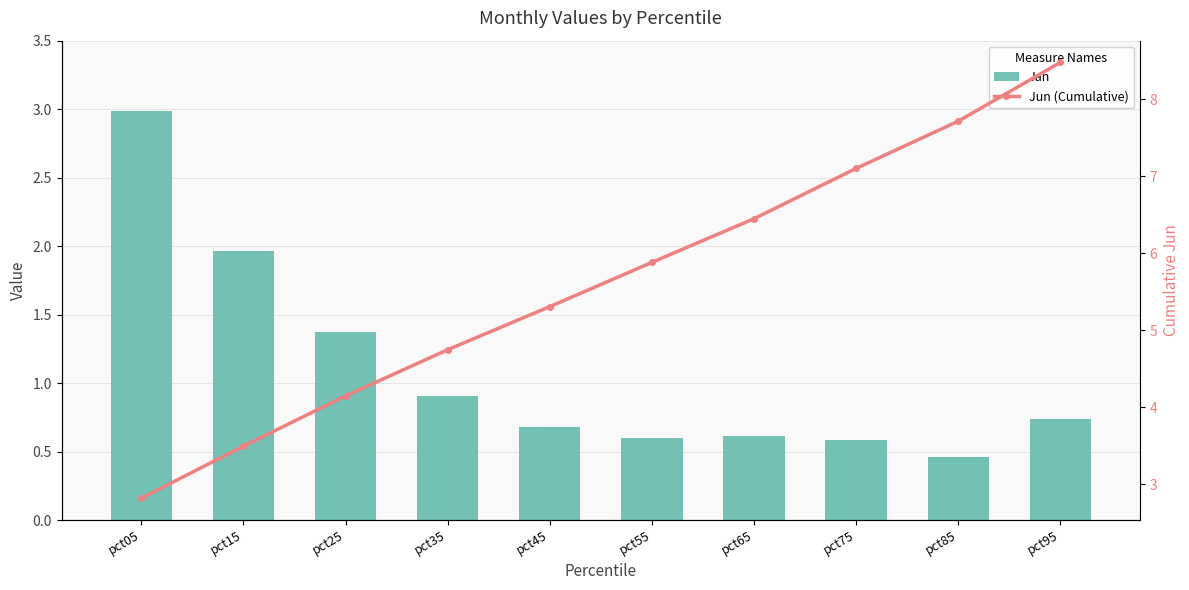

Rank the series by their maximum value, from highest to lowest.

Jun (Cumulative), Jan